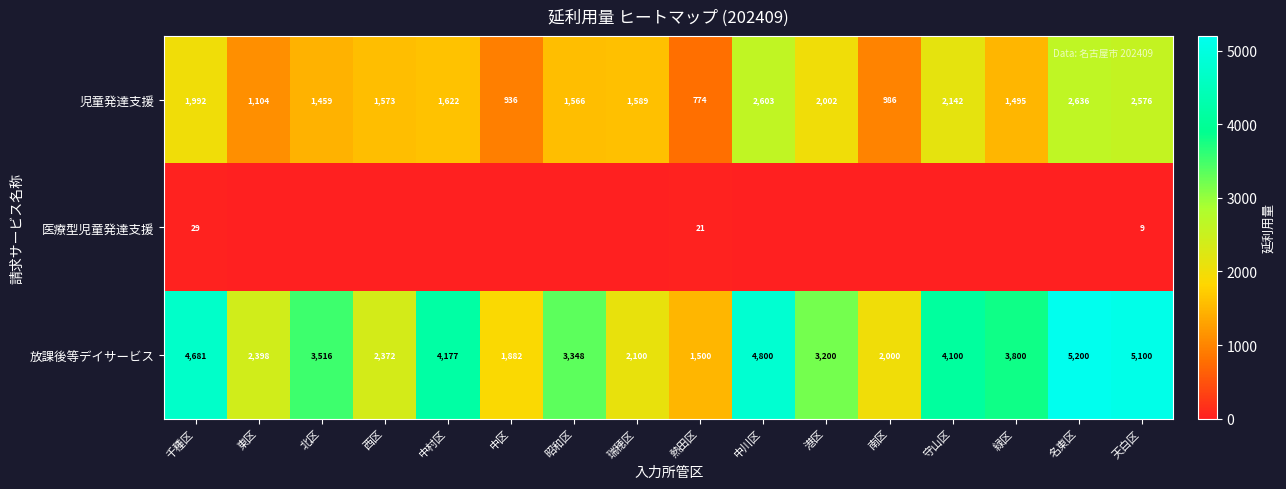

Is it true that 児童発達支援 equals 1034 at 熱田区?

False